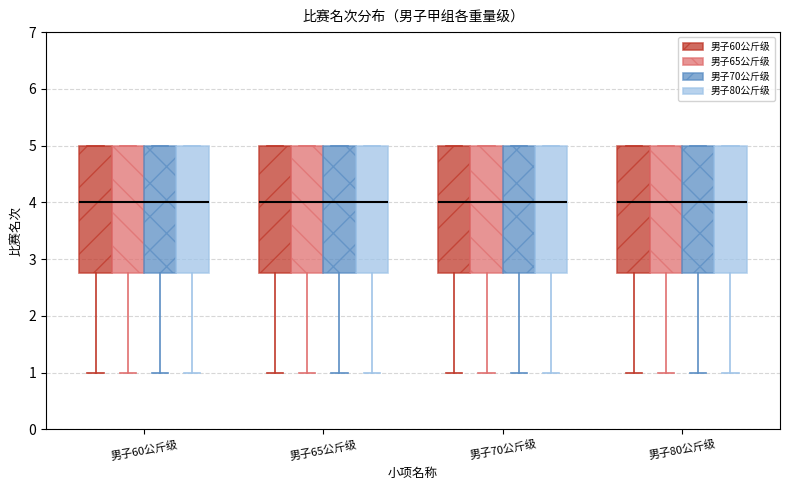

Reading left to right, read every box against the y-axis: the position of its median line, the range the box covers, and the ends of its whiskers. The values are not printed on the chart, so give them approximately, as read against the axis.

男子60公斤级 (男子60公斤级): median 4.0, box 2.8 to 5.0, whiskers 1.0 to 5.0
男子60公斤级 (男子65公斤级): median 4.0, box 2.8 to 5.0, whiskers 1.0 to 5.0
男子60公斤级 (男子70公斤级): median 4.0, box 2.8 to 5.0, whiskers 1.0 to 5.0
男子60公斤级 (男子80公斤级): median 4.0, box 2.8 to 5.0, whiskers 1.0 to 5.0
男子65公斤级 (男子60公斤级): median 4.0, box 2.8 to 5.0, whiskers 1.0 to 5.0
男子65公斤级 (男子65公斤级): median 4.0, box 2.8 to 5.0, whiskers 1.0 to 5.0
男子65公斤级 (男子70公斤级): median 4.0, box 2.8 to 5.0, whiskers 1.0 to 5.0
男子65公斤级 (男子80公斤级): median 4.0, box 2.8 to 5.0, whiskers 1.0 to 5.0
男子70公斤级 (男子60公斤级): median 4.0, box 2.8 to 5.0, whiskers 1.0 to 5.0
男子70公斤级 (男子65公斤级): median 4.0, box 2.8 to 5.0, whiskers 1.0 to 5.0
男子70公斤级 (男子70公斤级): median 4.0, box 2.8 to 5.0, whiskers 1.0 to 5.0
男子70公斤级 (男子80公斤级): median 4.0, box 2.8 to 5.0, whiskers 1.0 to 5.0
男子80公斤级 (男子60公斤级): median 4.0, box 2.8 to 5.0, whiskers 1.0 to 5.0
男子80公斤级 (男子65公斤级): median 4.0, box 2.8 to 5.0, whiskers 1.0 to 5.0
男子80公斤级 (男子70公斤级): median 4.0, box 2.8 to 5.0, whiskers 1.0 to 5.0
男子80公斤级 (男子80公斤级): median 4.0, box 2.8 to 5.0, whiskers 1.0 to 5.0